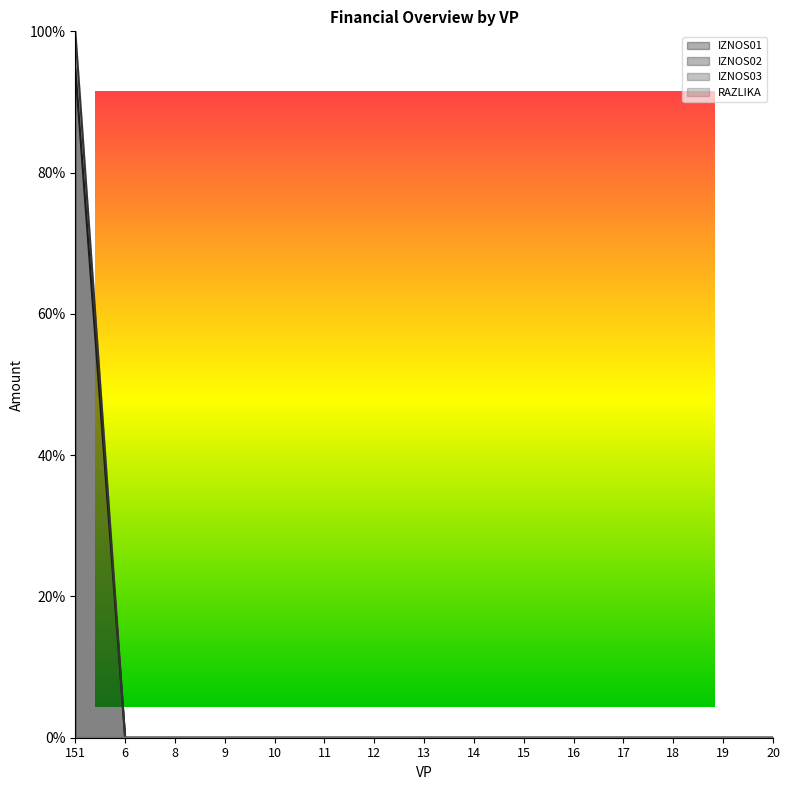

What is the average value of the IZNOS02 series?

6.7